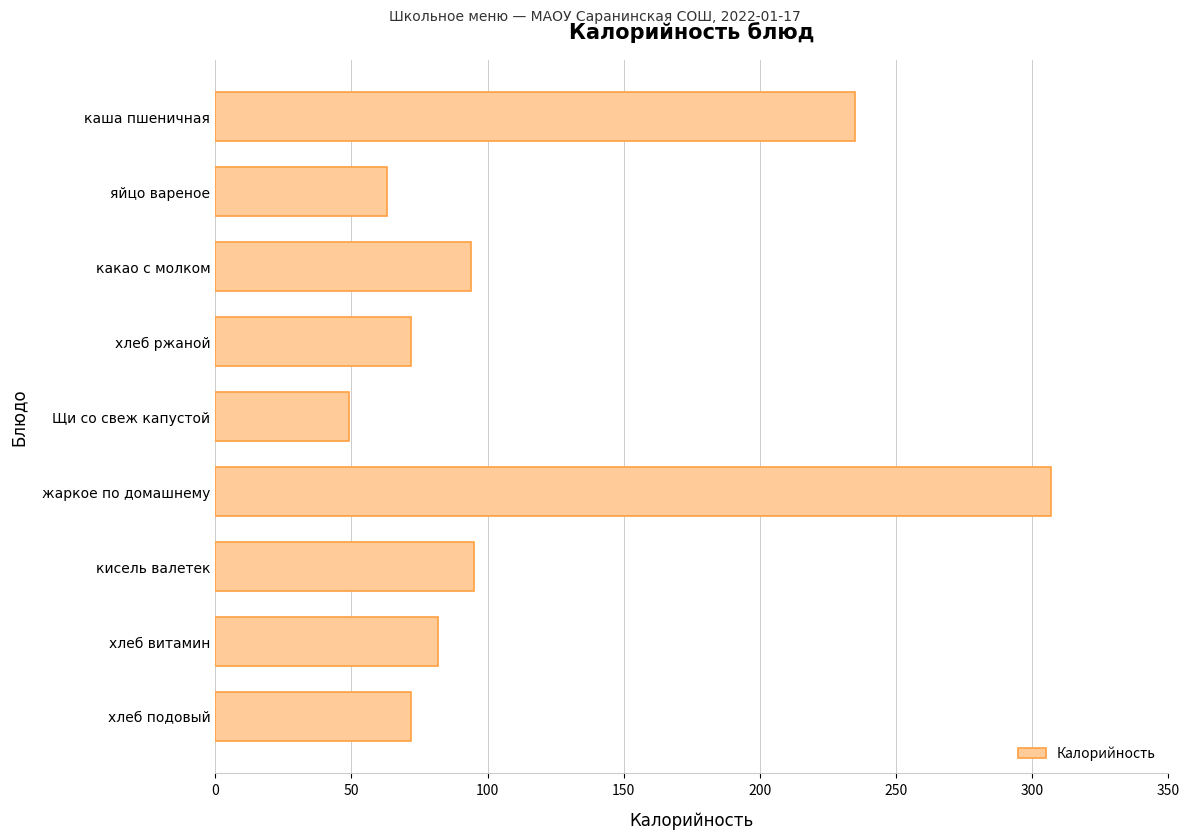

What is the label of the 6th bar from the top?

жаркое по домашнему